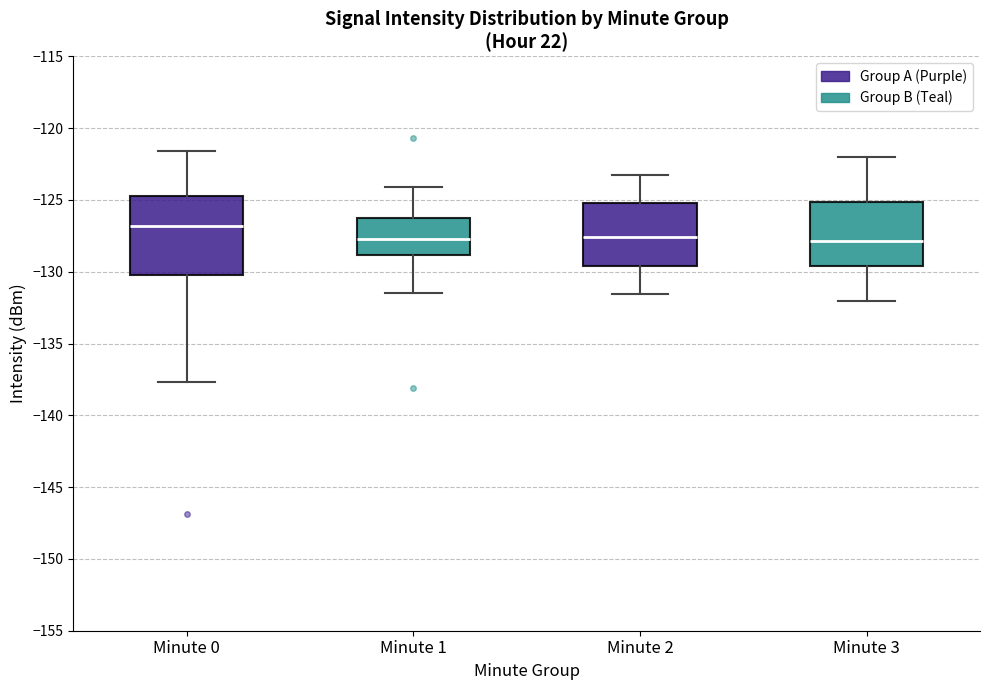

Reading left to right, read every box against the y-axis: the position of its median line, the range the box covers, and the ends of its whiskers. The values are not printed on the chart, so give them approximately, as read against the axis.

Minute 0: median -127.0, box -130.0 to -124.5, whiskers -137.5 to -121.5
Minute 1: median -127.5, box -129.0 to -126.0, whiskers -131.5 to -124.0
Minute 2: median -127.5, box -129.5 to -125.0, whiskers -131.5 to -123.0
Minute 3: median -128.0, box -129.5 to -125.0, whiskers -132.0 to -122.0